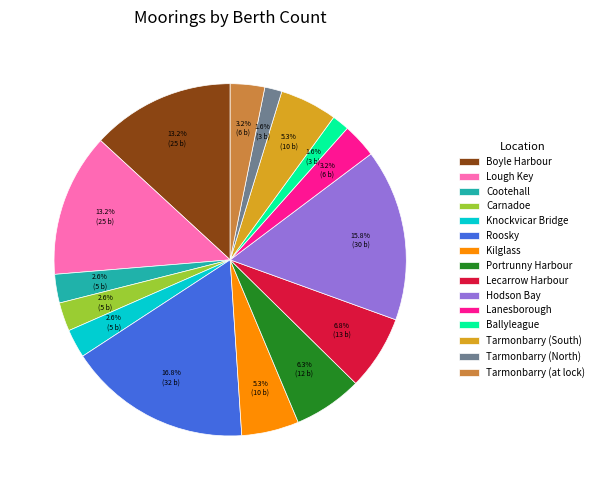

Is it true that Roosky is 4% of the pie?

False